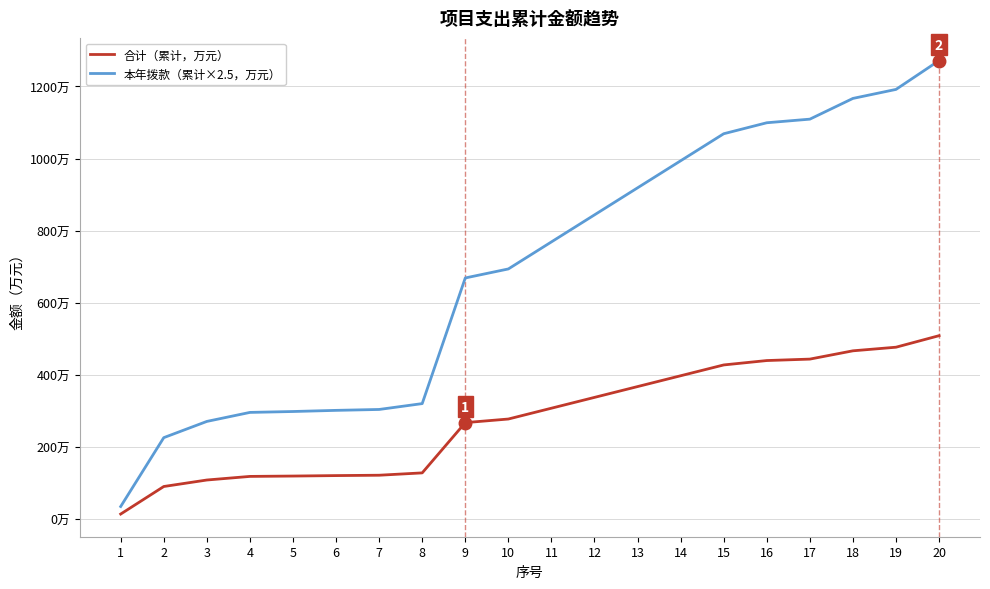

Between 13 and 20, which series saw the biggest shift?

本年拨款（累计×2.5，万元）